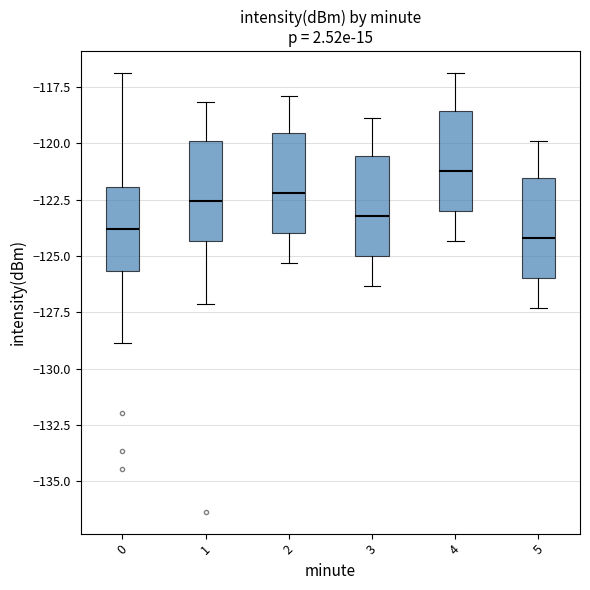

Reading left to right, read every box against the y-axis: the position of its median line, the range the box covers, and the ends of its whiskers. The values are not printed on the chart, so give them approximately, as read against the axis.

0: median -124.0, box -125.5 to -122.0, whiskers -129.0 to -117.0
1: median -122.5, box -124.5 to -120.0, whiskers -127.0 to -118.0
2: median -122.0, box -124.0 to -119.5, whiskers -125.5 to -118.0
3: median -123.0, box -125.0 to -120.5, whiskers -126.5 to -119.0
4: median -121.0, box -123.0 to -118.5, whiskers -124.5 to -117.0
5: median -124.0, box -126.0 to -121.5, whiskers -127.5 to -120.0